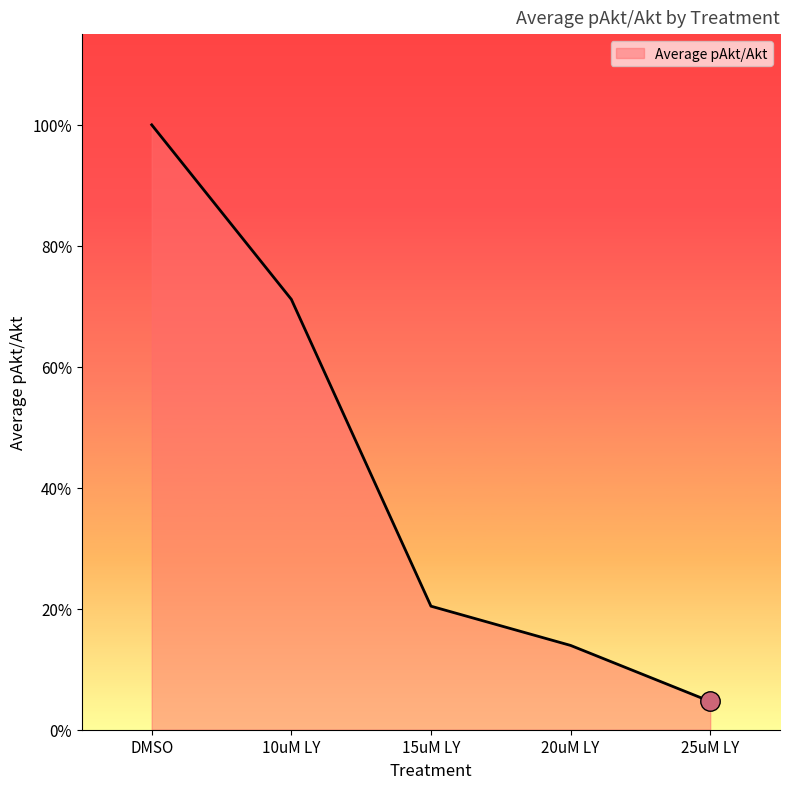

Is this an area chart (filled region under the line)?

Yes